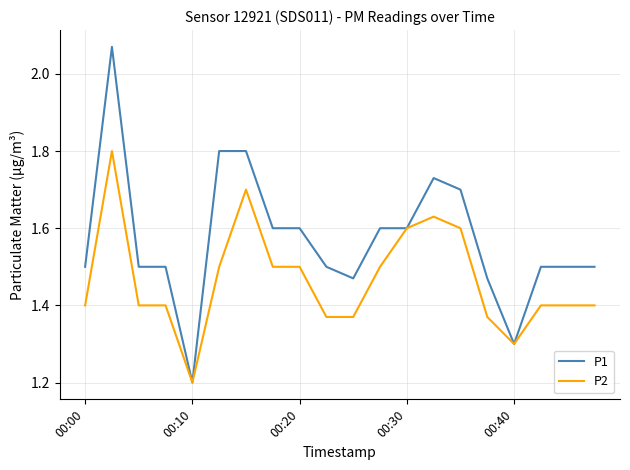

Which series has the largest total across all categories?

P1